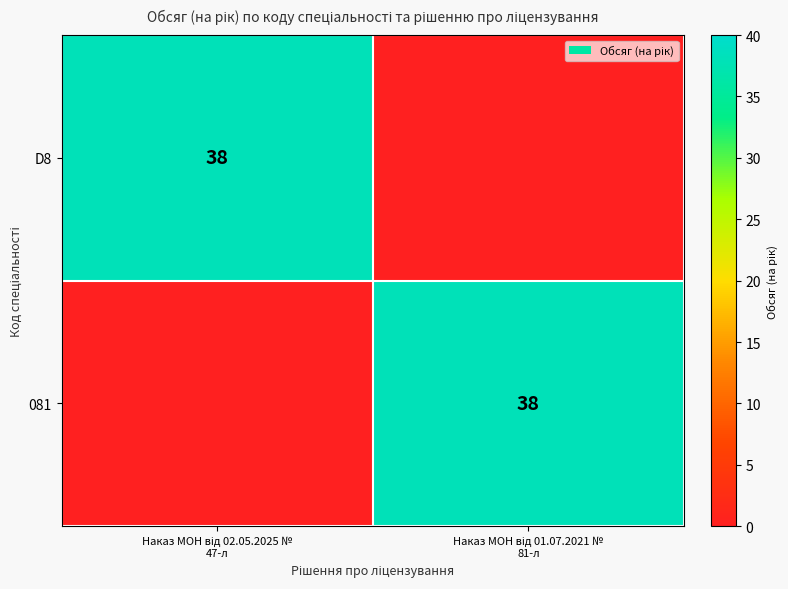

Count the number of data series in this chart.

2